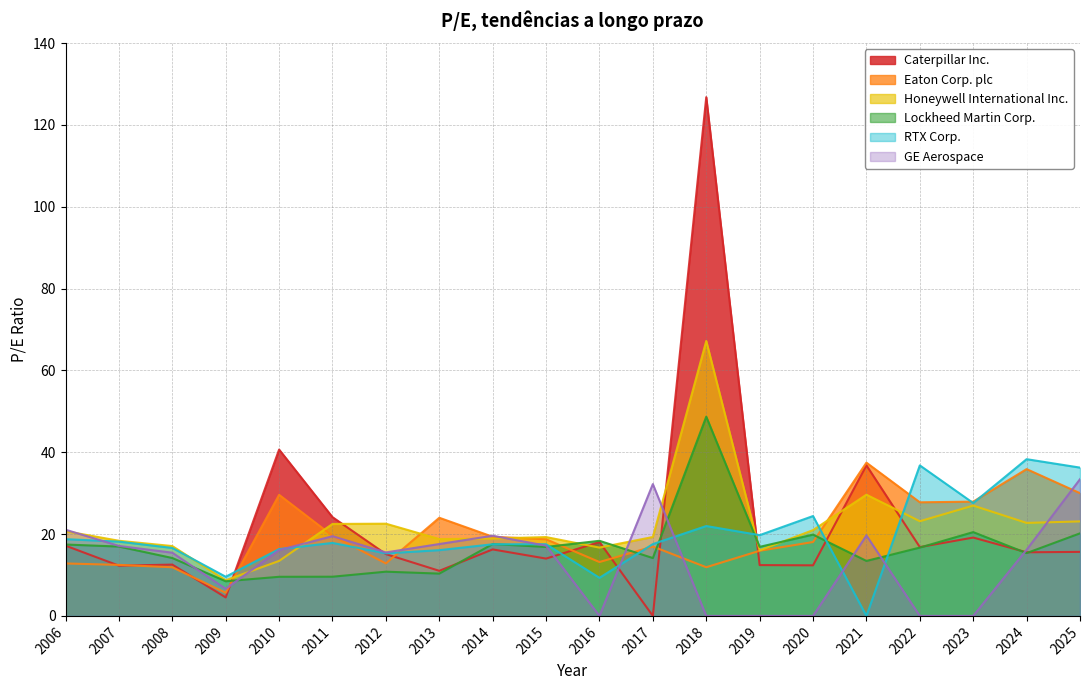

Which series has the largest total across all categories?

Honeywell International Inc.